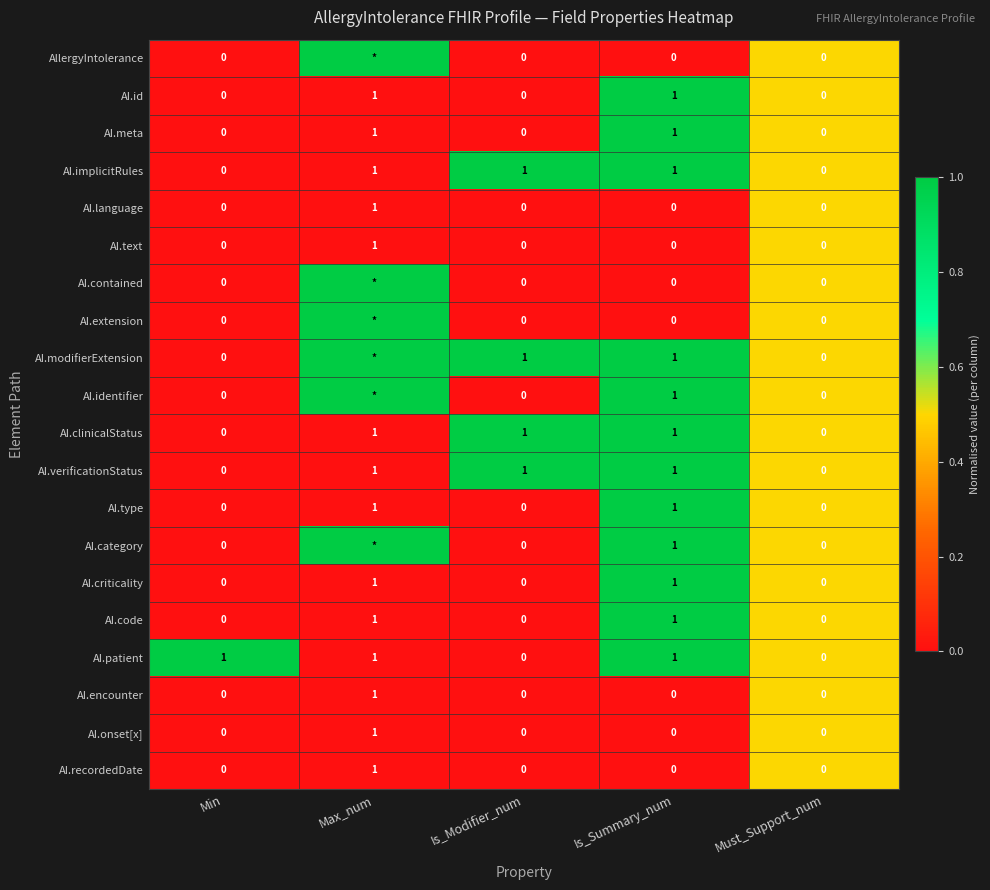

What is the total value across all series at Is_Modifier_num?

4